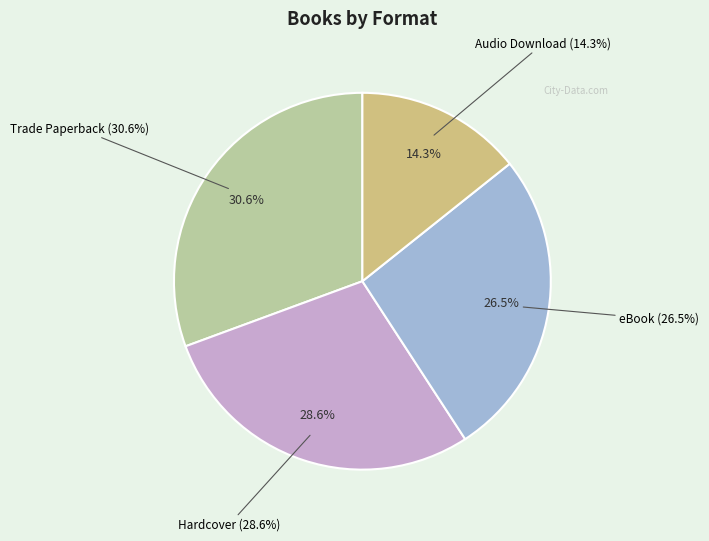

To the nearest percent, what is the difference between the largest and smallest slice percentages?

16%